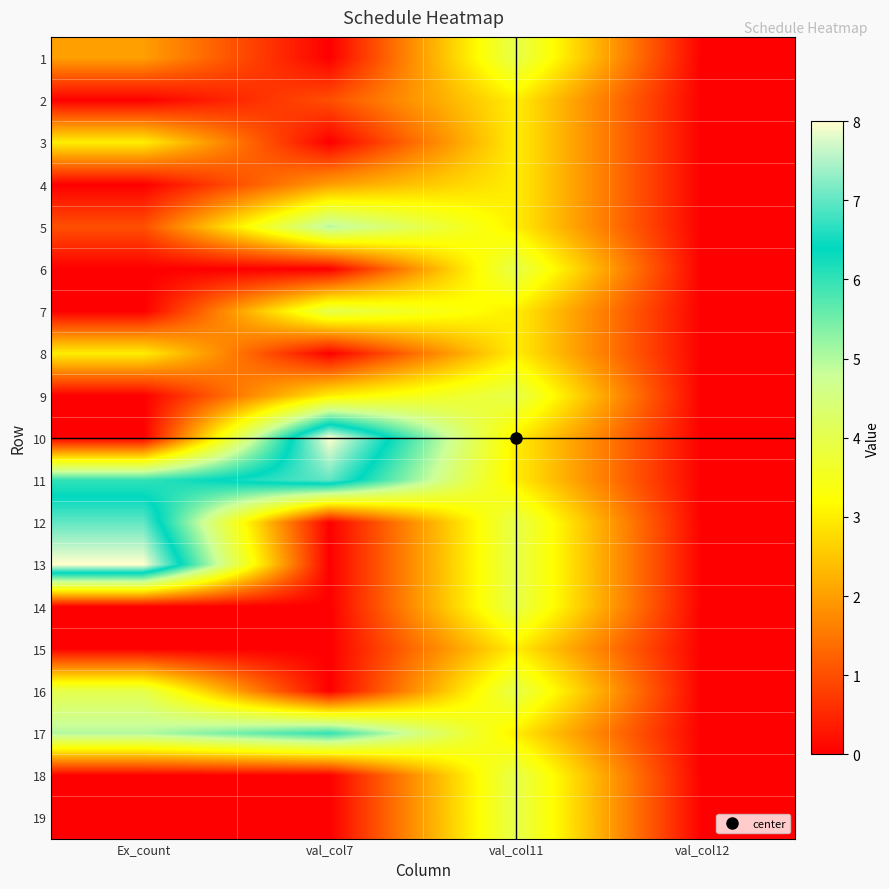

At which category is the sum across all series the highest?

val_col11